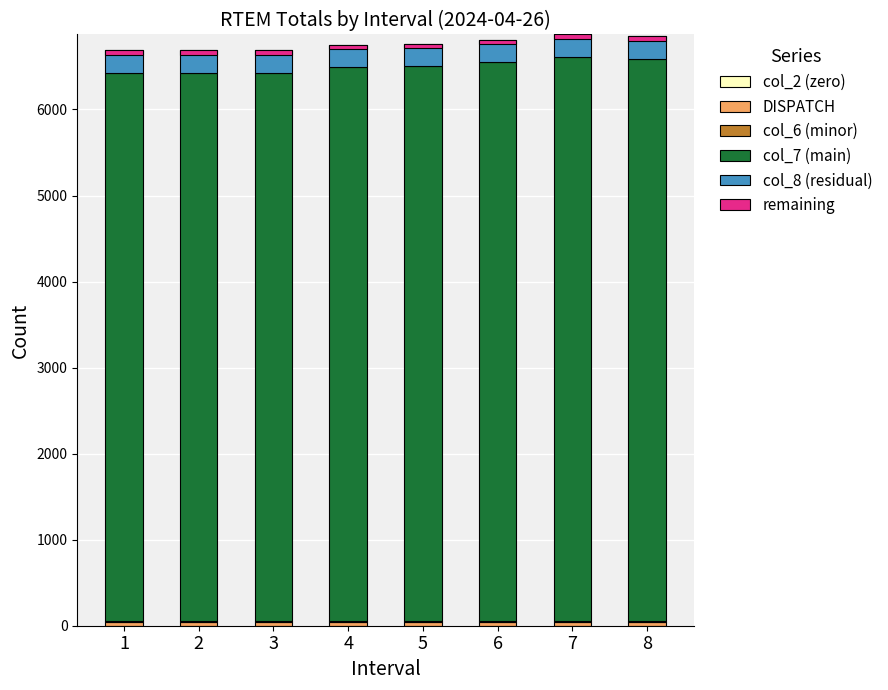

Which series has the largest range (max minus min)?

col_7 (main)